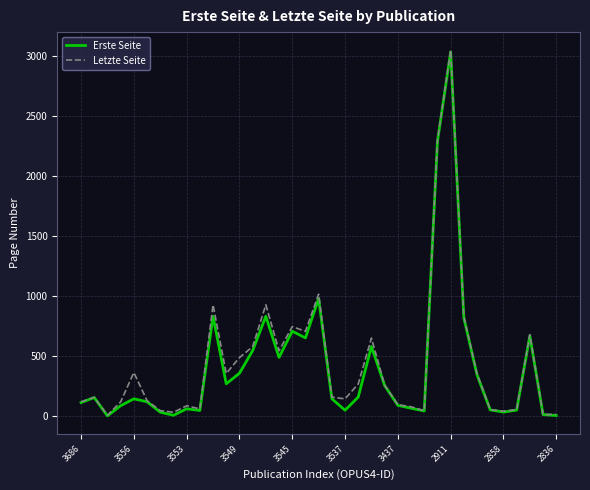

Which series has the widest spread of values?

Letzte Seite